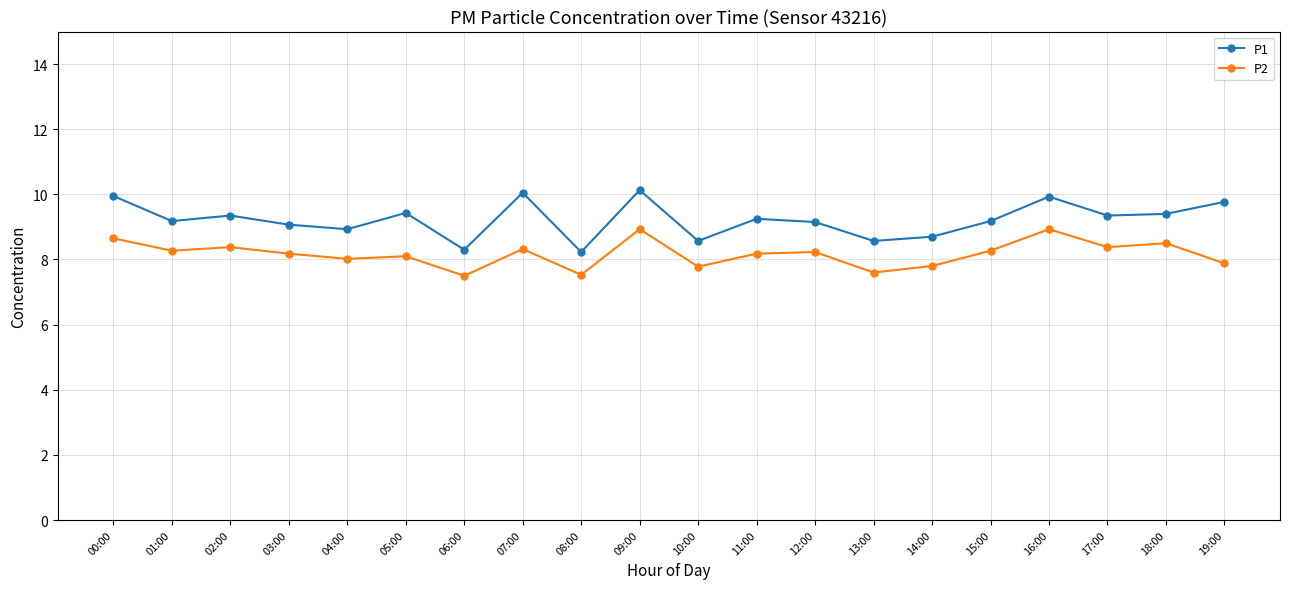

What is the difference between the second highest and minimum values in the P2 series?

1.4